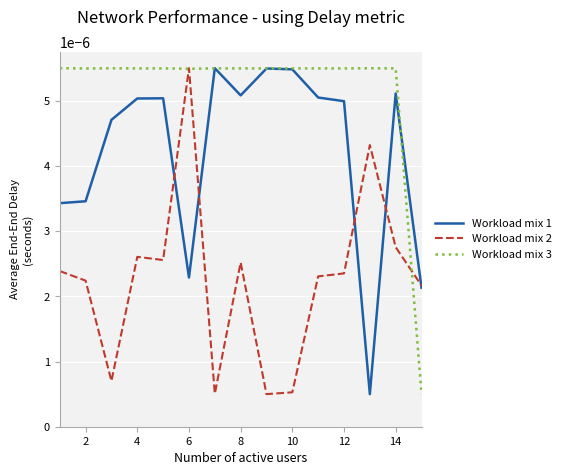

After their last crossing, which series has the higher values: Workload mix 1 or Workload mix 2?

Workload mix 2